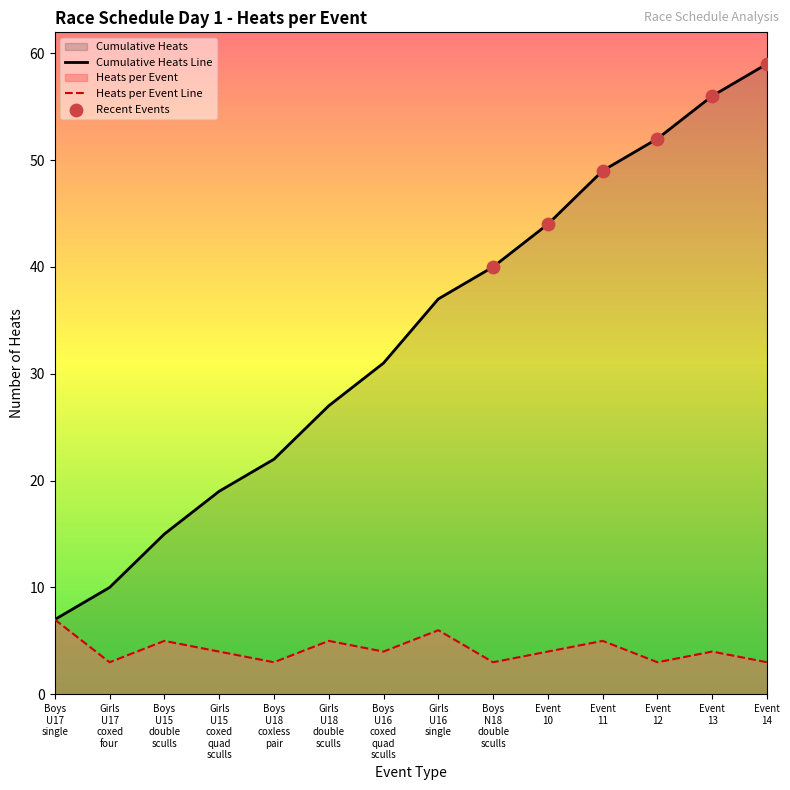

Which has a higher value, Boys U16 coxed quad sculls or Girls U16 single?

Girls U16 single